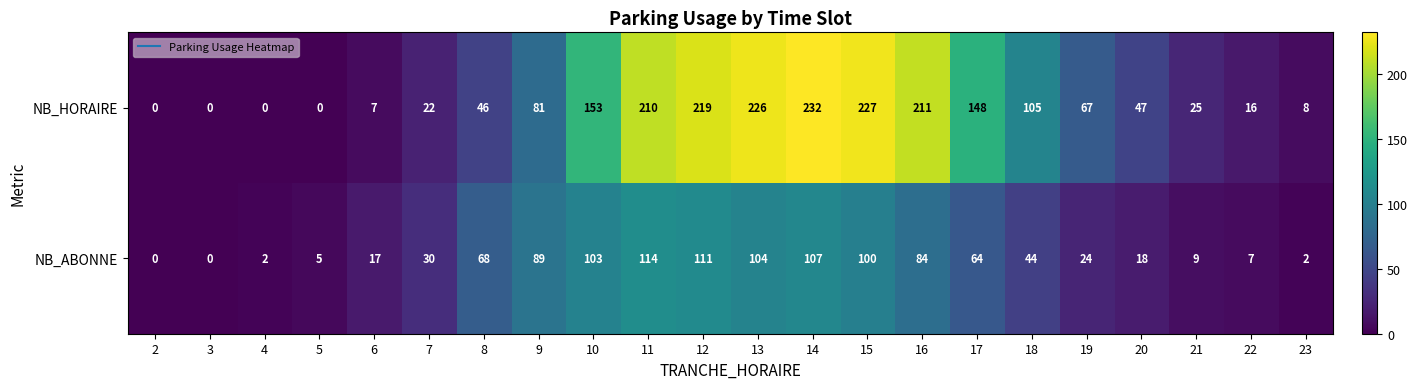

Is it true that NB_ABONNE equals 104 at 13?

True